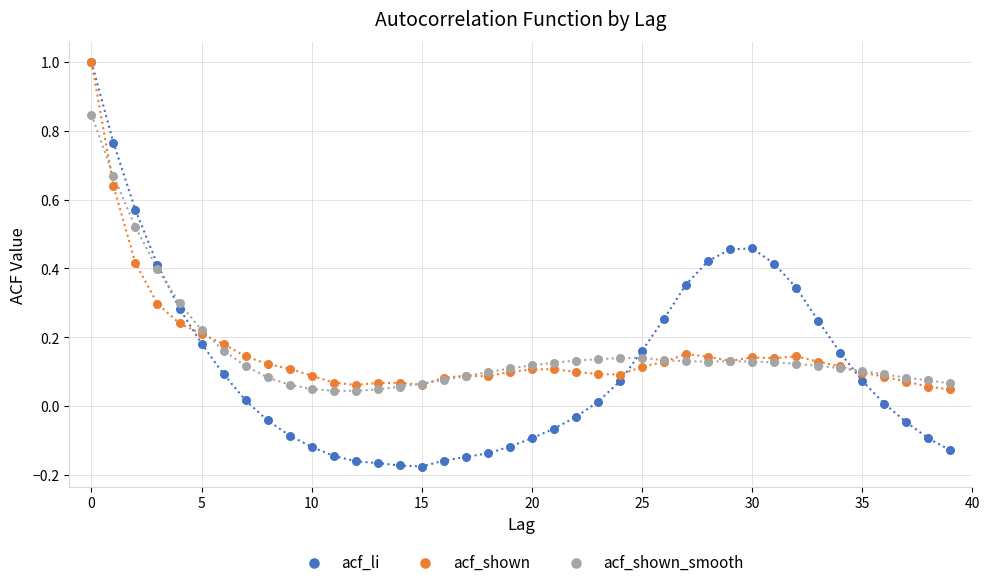

Which series has the largest Y range (max minus min)?

acf_li